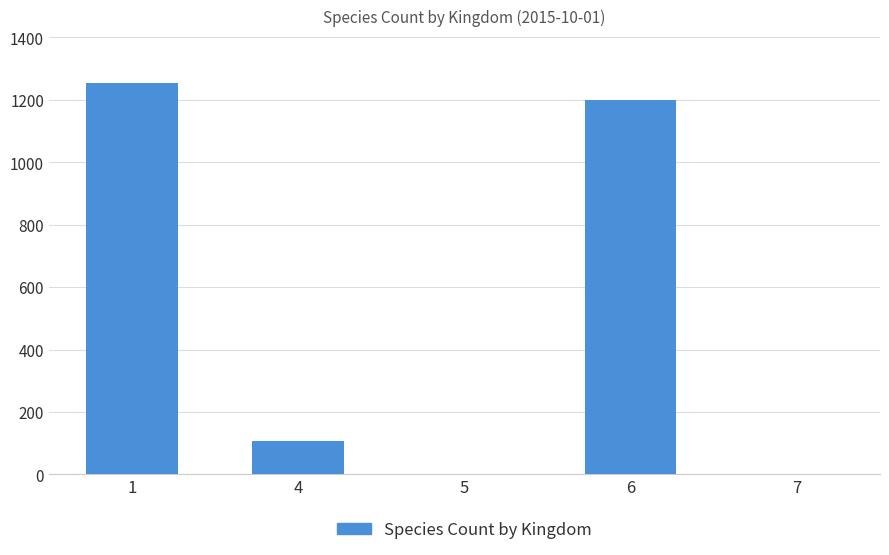

How many series are shown in this chart?

1